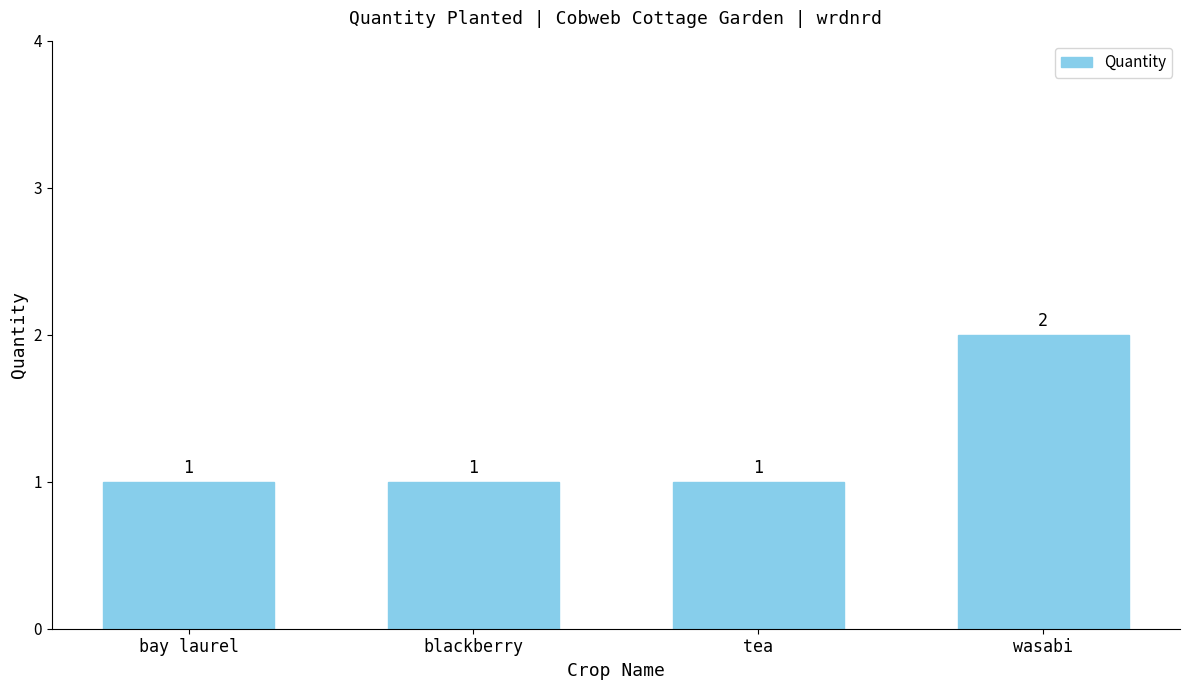

What position from the left is wasabi?

4